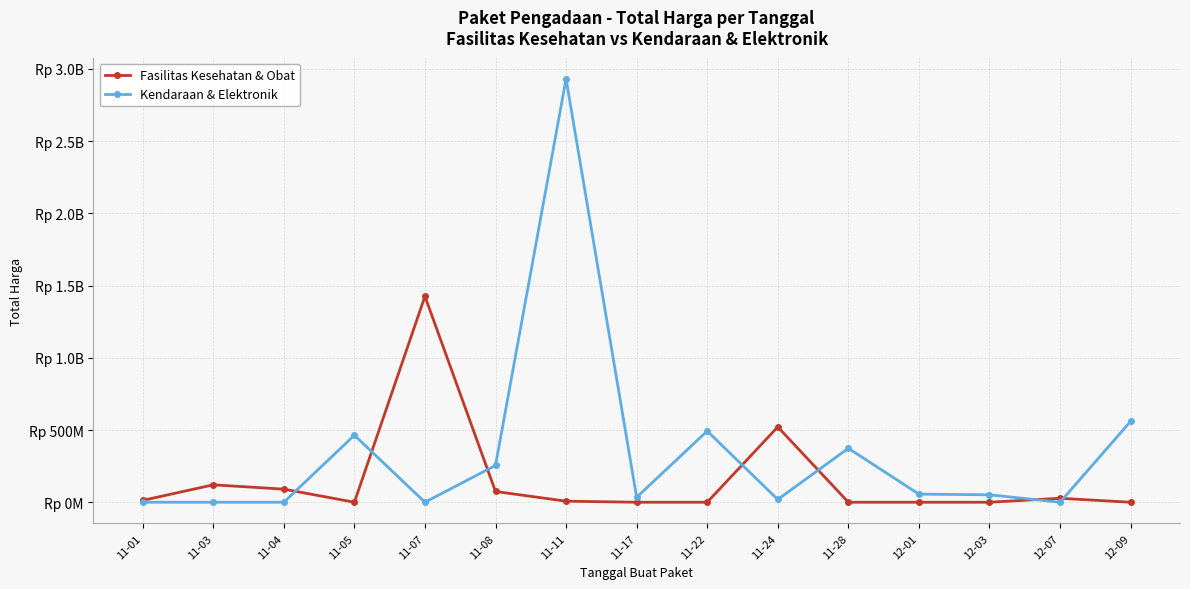

True or false: Fasilitas Kesehatan & Obat has more than 0 interior local peaks.

True